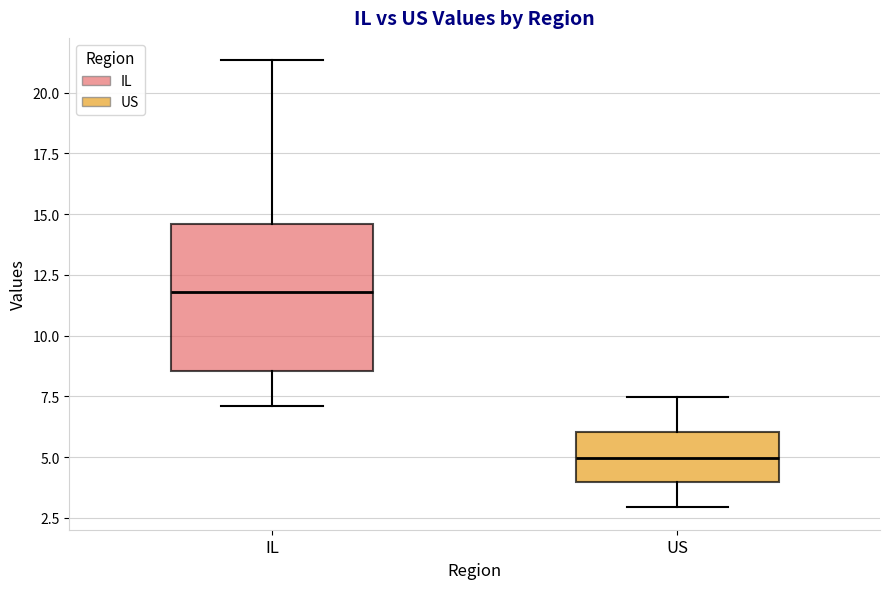

Reading left to right, transcribe this box plot: for each box, give where its median line is, the range the box spans, and where its two whiskers end, as read against the y-axis. The values are not printed on the chart, so give them approximately, as read against the axis.

IL: median 12.0, box 8.5 to 14.5, whiskers 7.0 to 21.5
US: median 5.0, box 4.0 to 6.0, whiskers 3.0 to 7.5